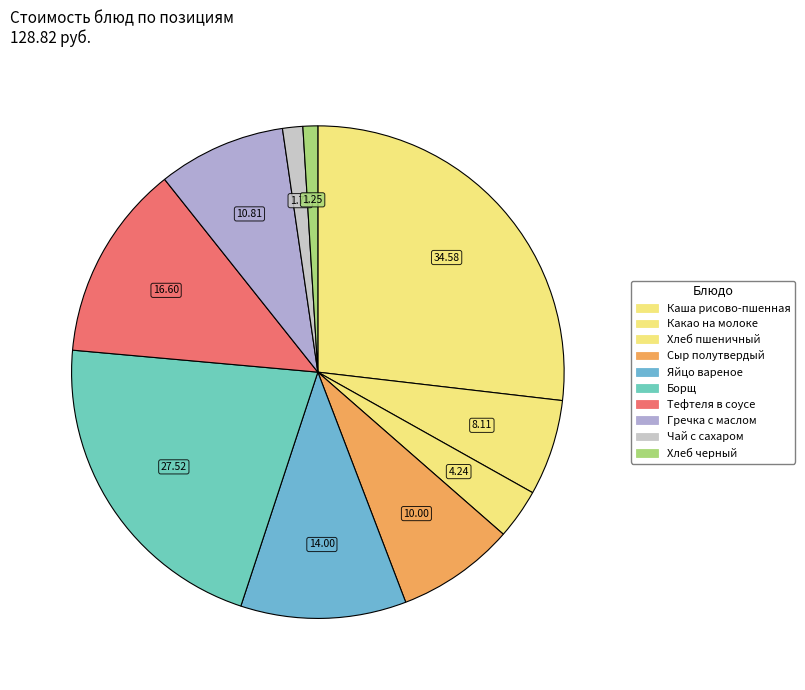

To the nearest percent, what is the difference between the largest and smallest slice percentages?

26%